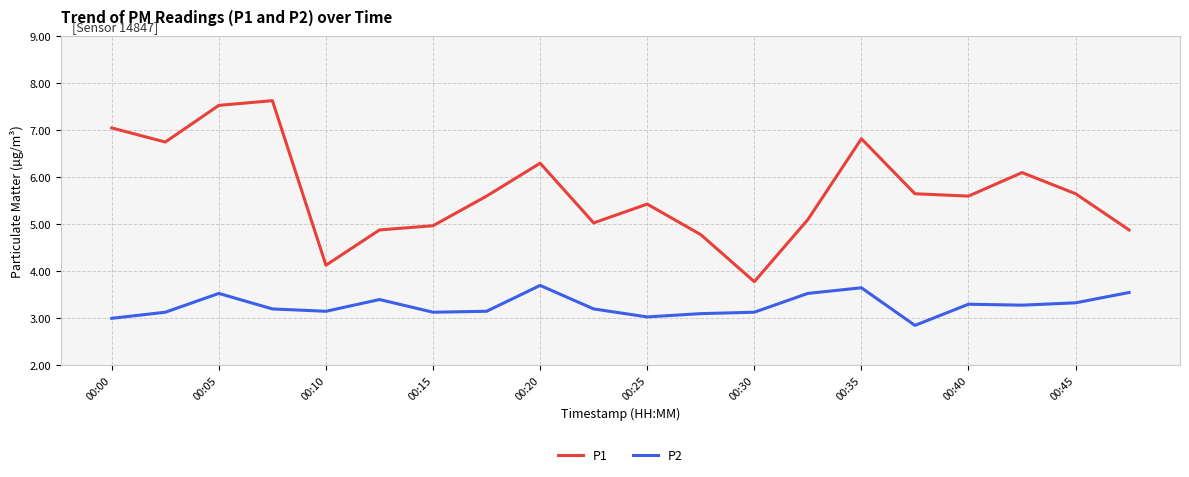

Which series has the widest spread of values?

P1